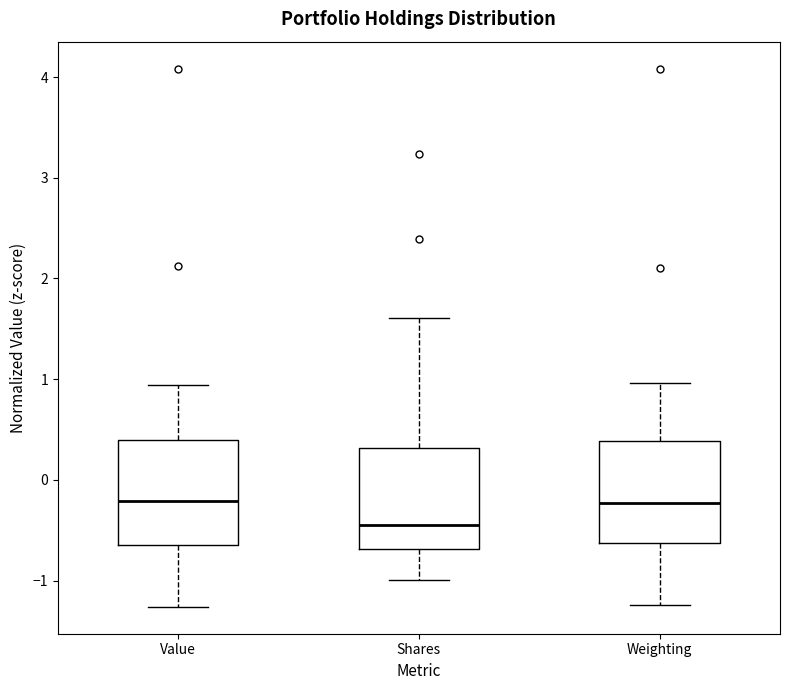

Reading left to right, transcribe this box plot: for each box, give where its median line is, the range the box spans, and where its two whiskers end, as read against the y-axis. The values are not printed on the chart, so give them approximately, as read against the axis.

Value: median -0.2, box -0.6 to 0.4, whiskers -1.3 to 0.9
Shares: median -0.4, box -0.7 to 0.3, whiskers -1.0 to 1.6
Weighting: median -0.2, box -0.6 to 0.4, whiskers -1.2 to 1.0